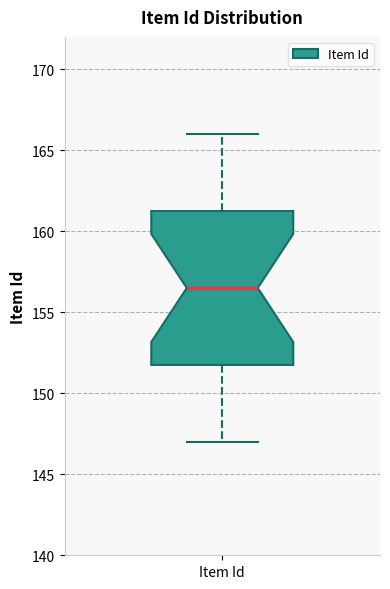

Where does the lower whisker of the box for Item Id end on the y-axis? The values are not printed on the chart, so give them approximately, as read against the axis.

147.0